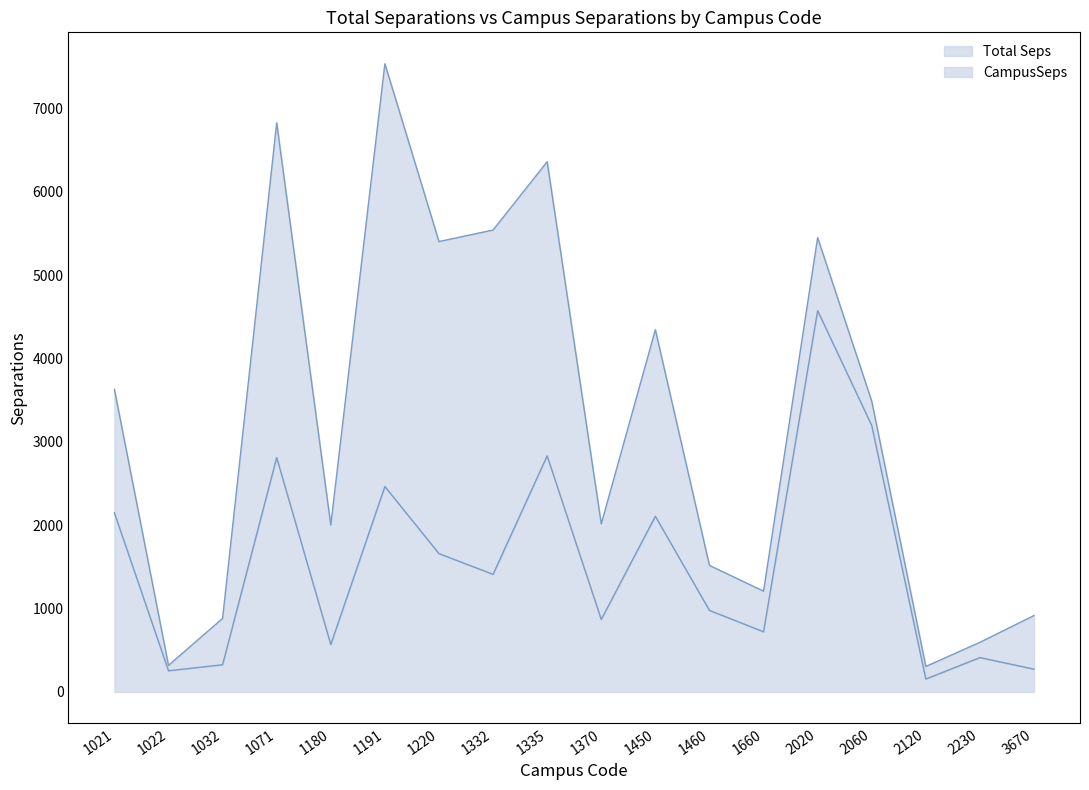

Reading right to left, what are all the values shown in this chart?

Total Seps: 3670=916.9	2230=595.4	2120=305.4	2060=3488.1	2020=5450.6	1660=1209.1	1460=1517.8	1450=4345.1	1370=2016.4	1335=6361.5	1332=5541.6	1220=5403.6	1191=7536.8	1180=2002.0	1071=6828.4	1032=882.1	1022=318.6	1021=3630.5
CampusSeps: 3670=272.7	2230=412.0	2120=154.2	2060=3196.2	2020=4573.7	1660=721.5	1460=977.8	1450=2107.1	1370=868.8	1335=2831.8	1332=1410.5	1220=1659.2	1191=2464.3	1180=568.4	1071=2811.4	1032=326.3	1022=253.7	1021=2147.8